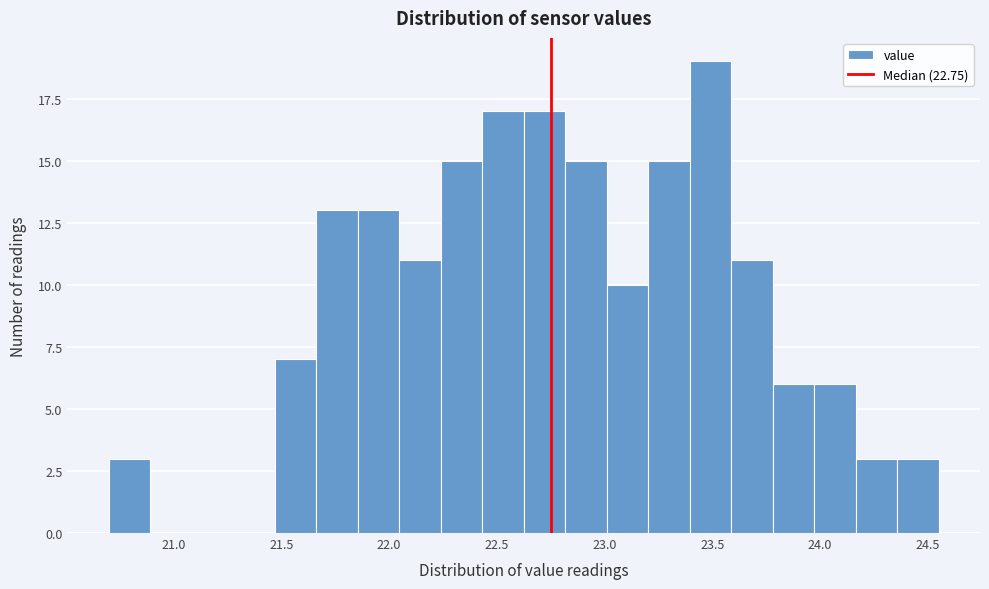

Read against the x-axis, roughly where is the centre of the tallest bar?

23.50